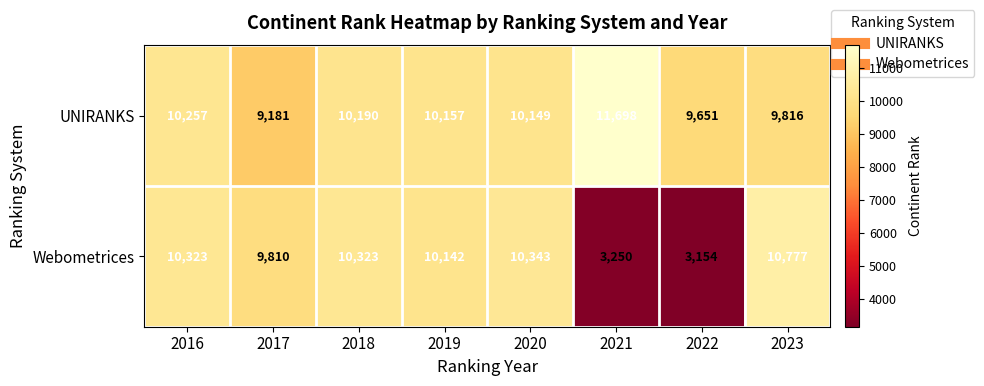

What is the sum of all Webometrices values?

68122